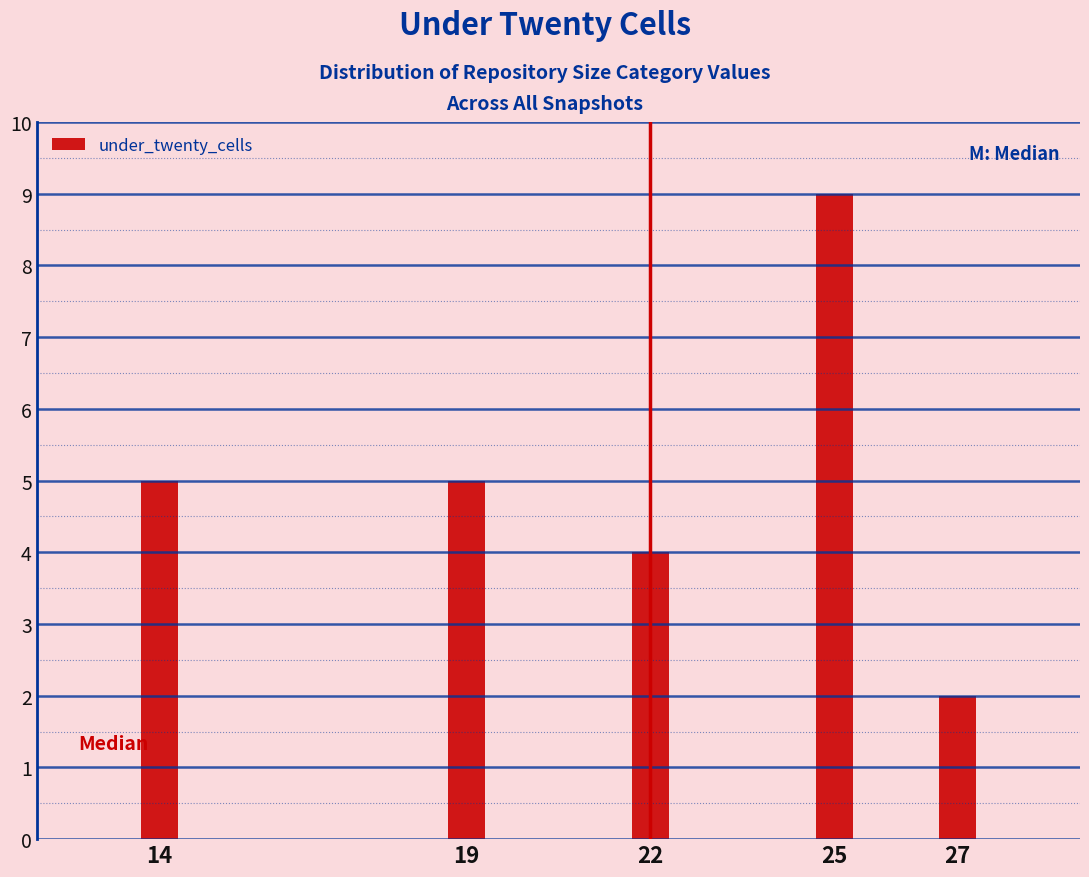

Reading right to left, what are all the values shown in this chart?

27=2	25=9	22=4	19=5	14=5